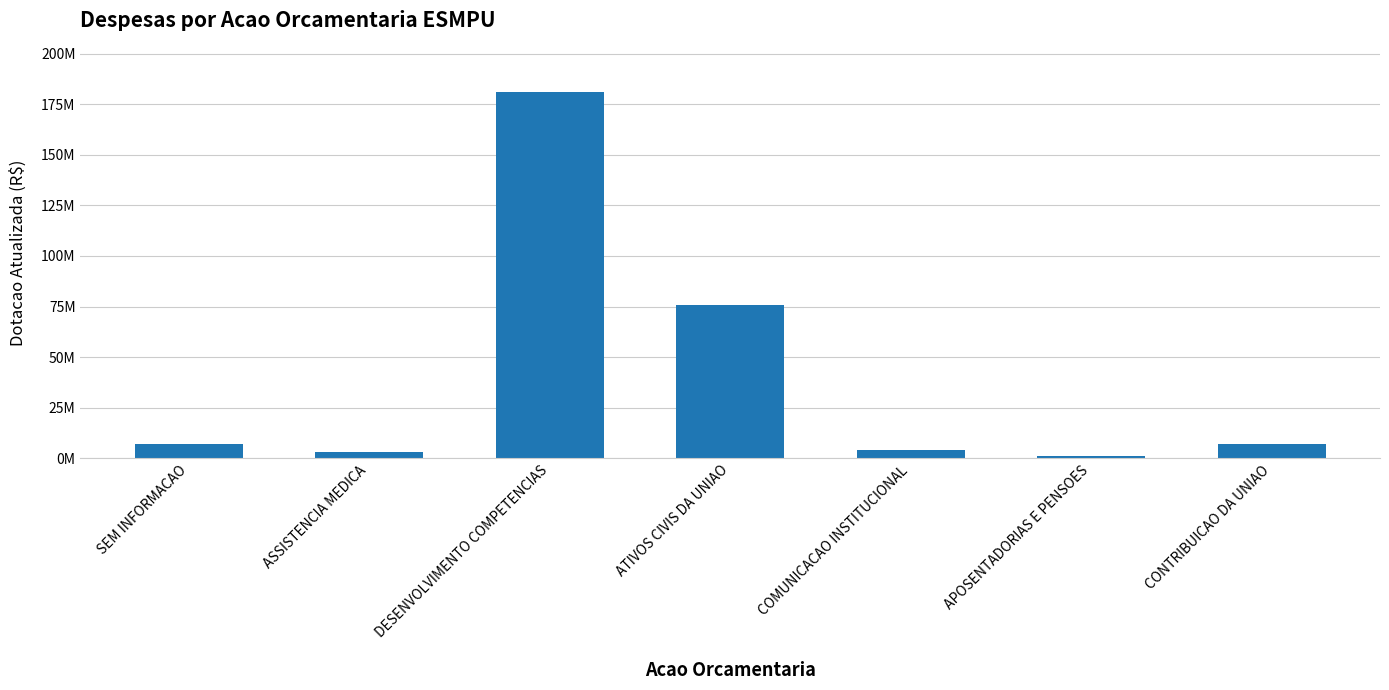

At which category does the chart reach its peak across all series?

DESENVOLVIMENTO COMPETENCIAS